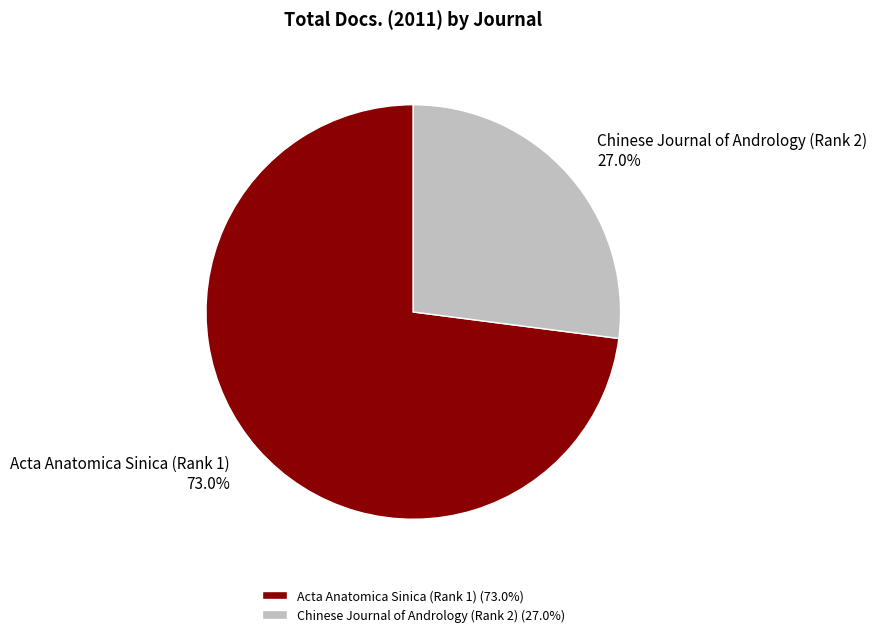

To the nearest percent, what is the average slice percentage?

50%